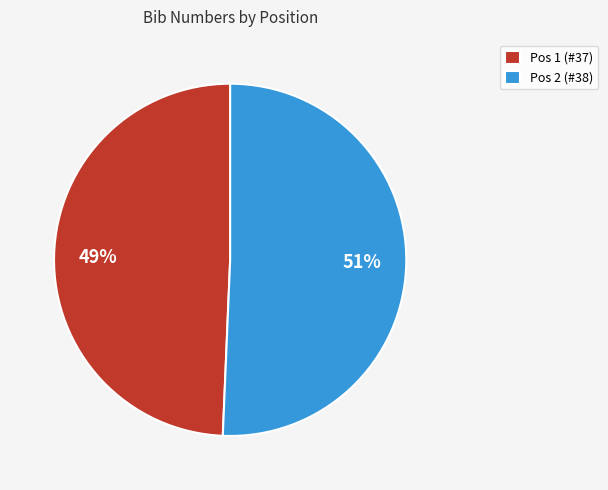

Is there a majority slice in this chart?

Yes